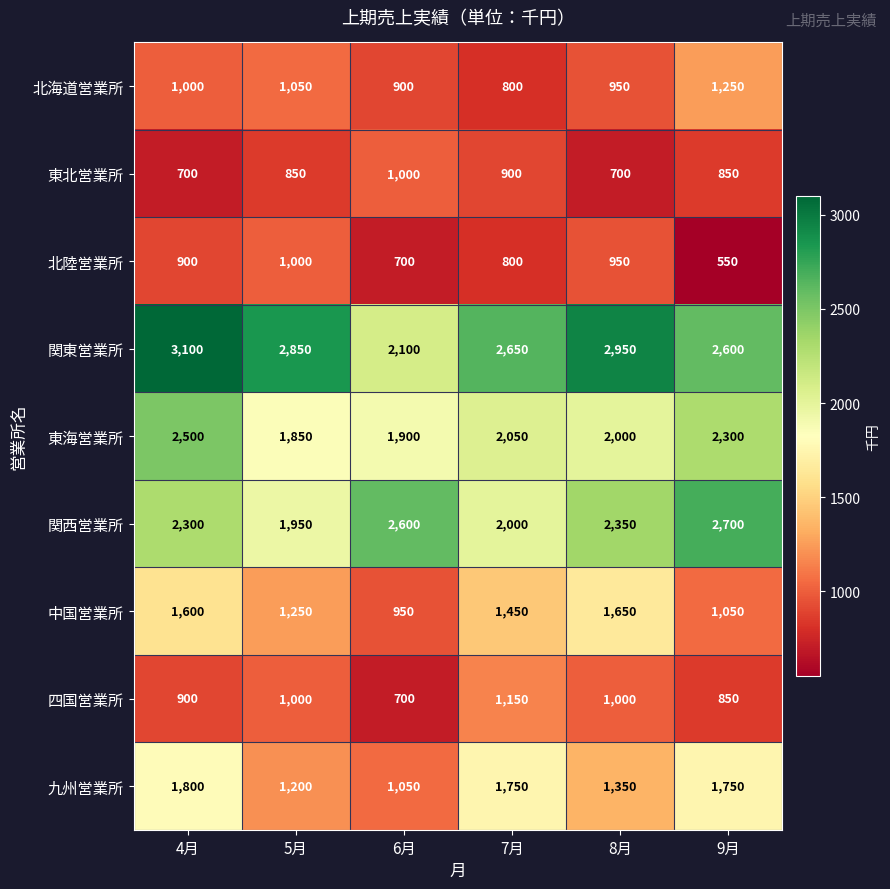

Where is 四国営業所 nearest to the value 925?

4月